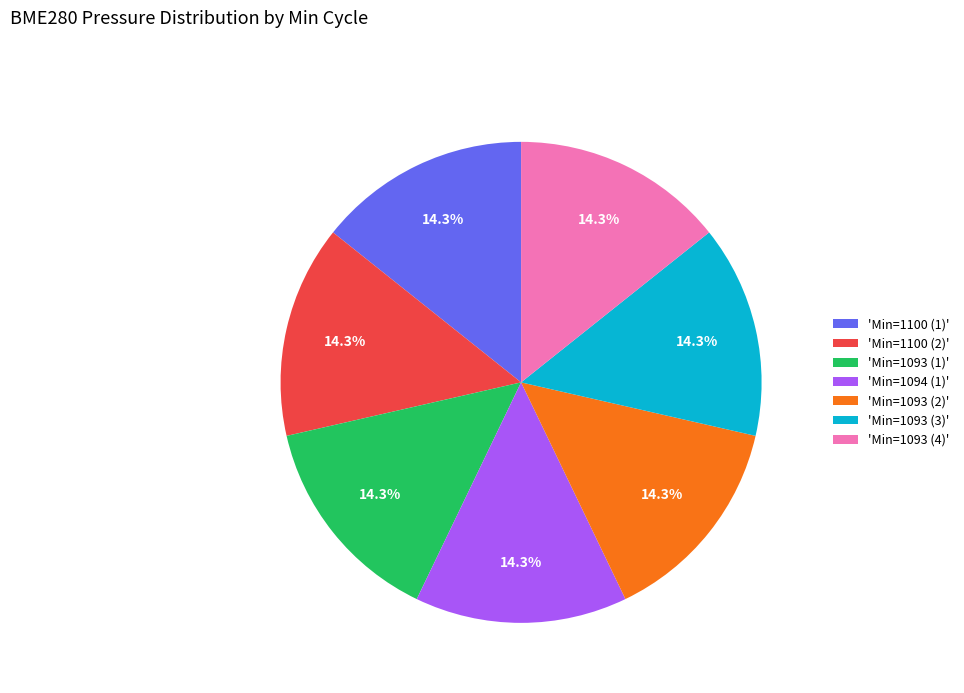

Is there any slice that represents more than half of the pie?

No